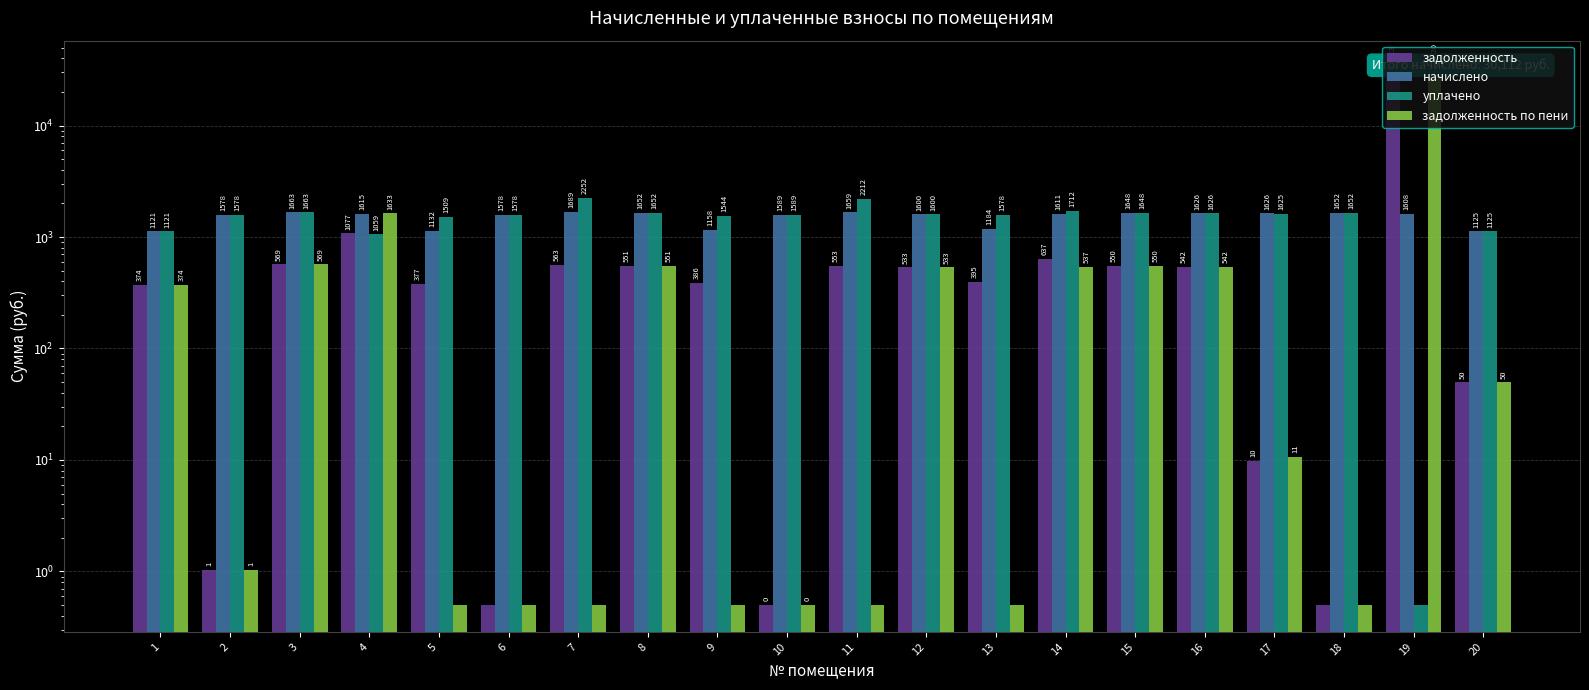

What is the difference between the задолженность values at 2 and 3?

568.4